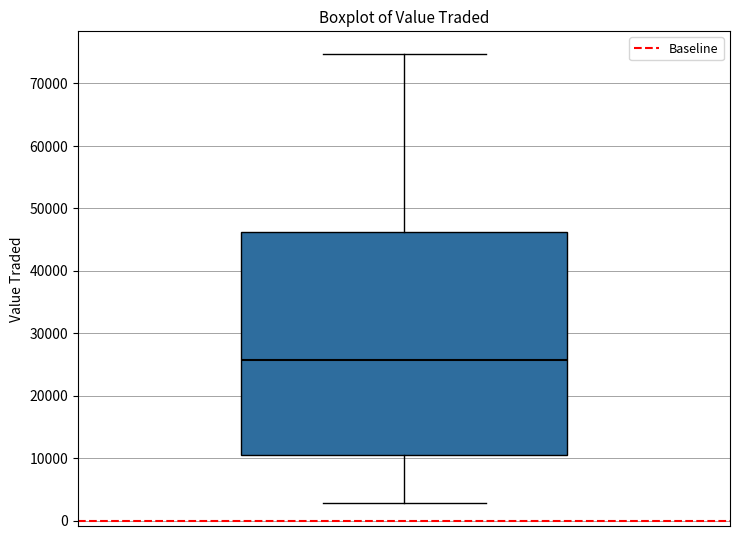

Transcribe this box plot: give where the median line is, the range the box spans, and where the two whiskers end, as read against the y-axis. The values are not printed on the chart, so give them approximately, as read against the axis.

median 26000, box 10000 to 46000, whiskers 3000 to 75000